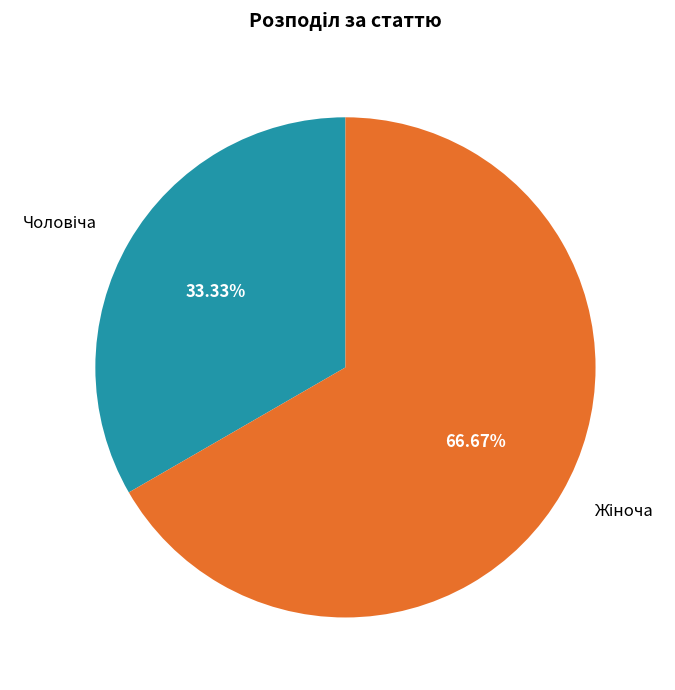

Does any single category account for the majority?

Yes